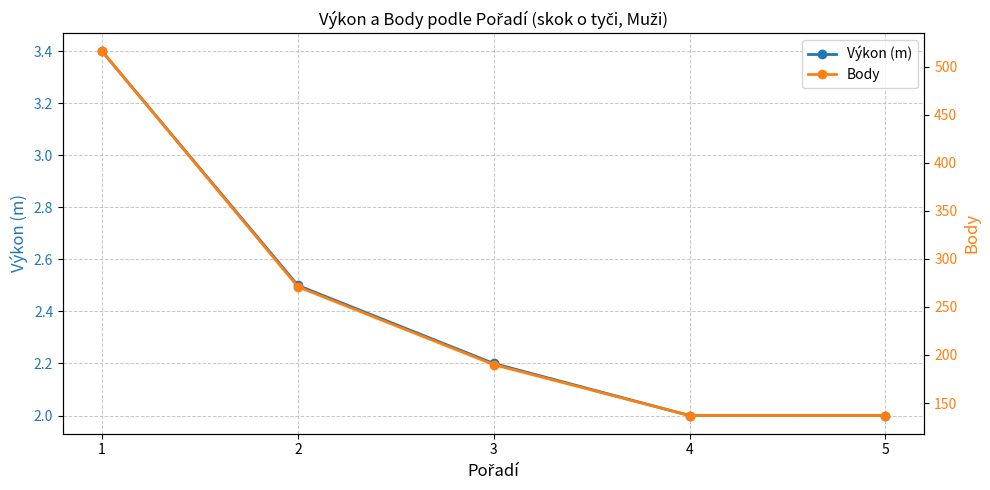

What is the difference between the maximum and minimum values in the Body series?

379.0